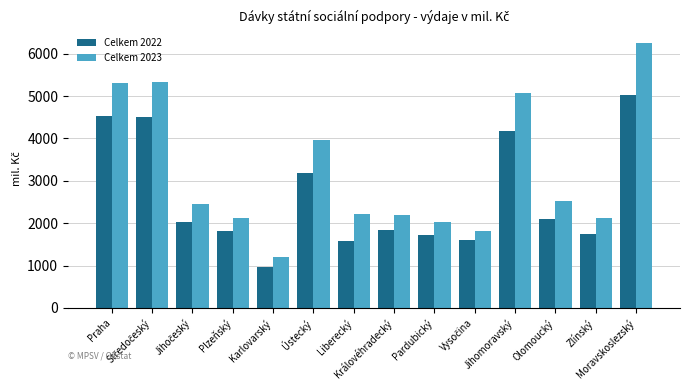

At which label does Celkem 2023 reach its minimum?

Karlovarský